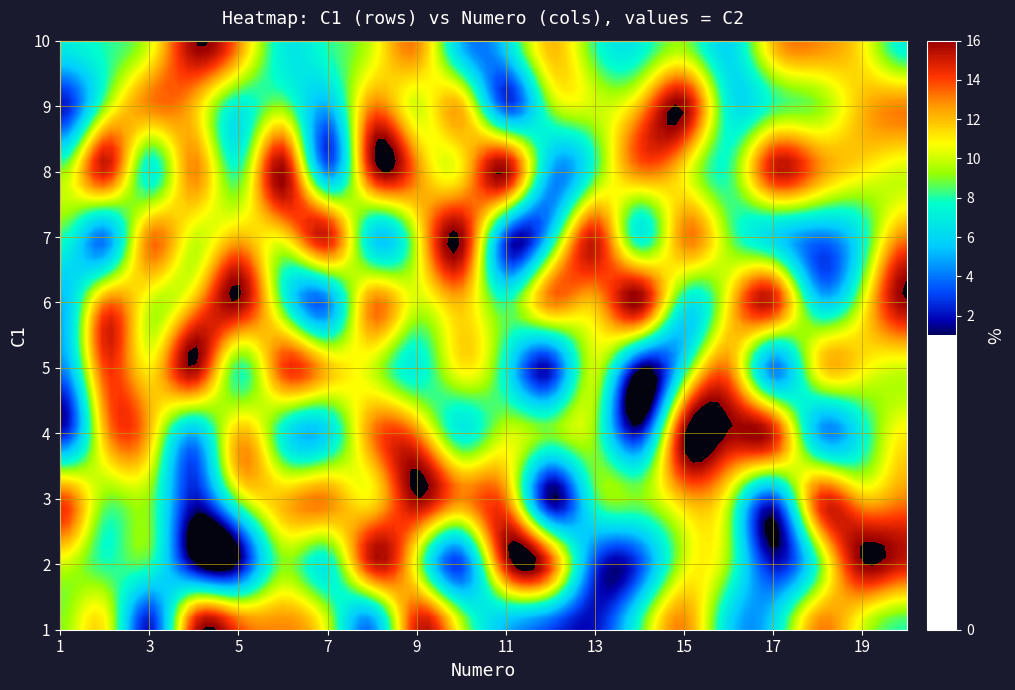

What is the difference between the maximum and minimum values in the 2 series?

15